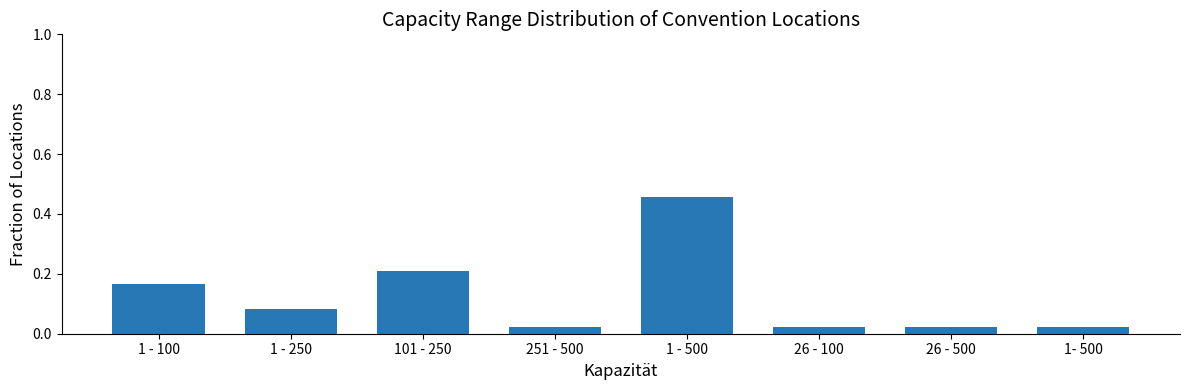

Which has a higher value, 1- 500 or 101 - 250?

101 - 250